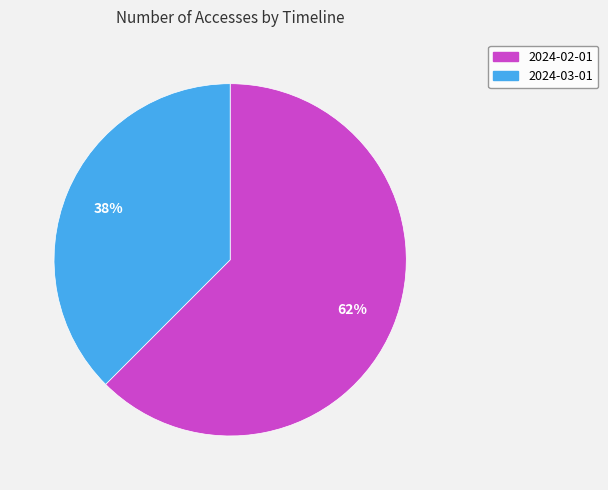

What percentage is the 2024-03-01 slice, to the nearest percent?

38%